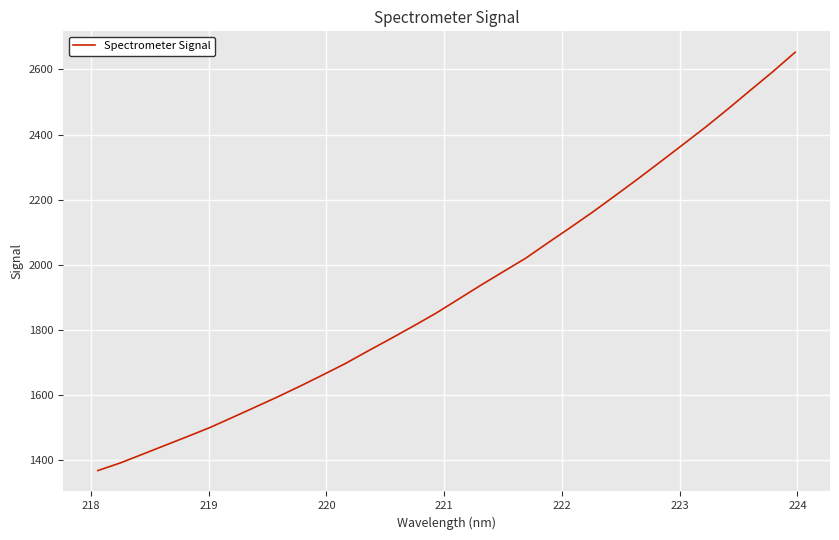

What is the difference between the maximum and minimum values?

1284.2